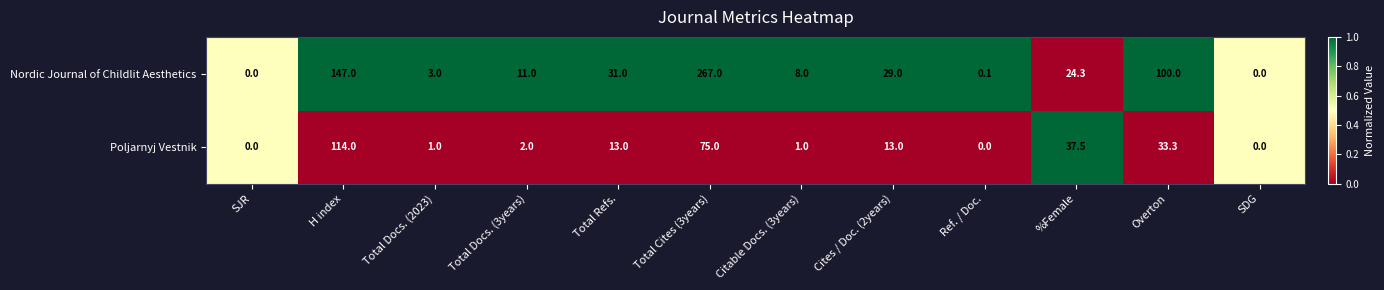

What is the spread (max minus min) of values at Citable Docs. (3years)?

7.0